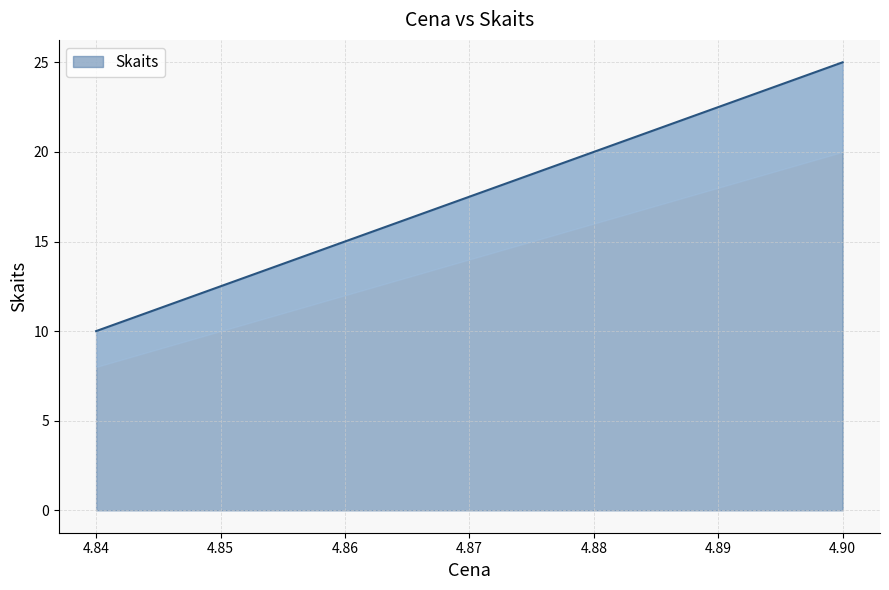

Which category has the lowest value across all series?

4.84